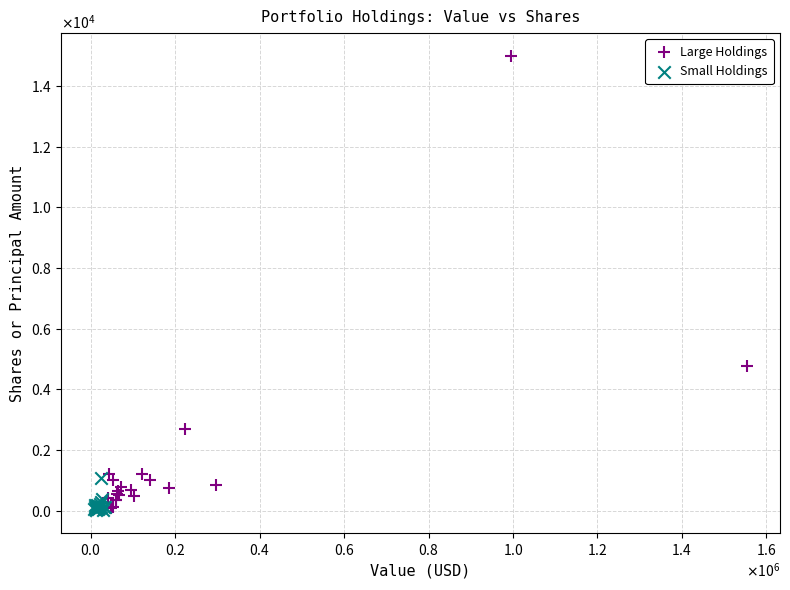

Which series has the largest Y range (max minus min)?

Large Holdings